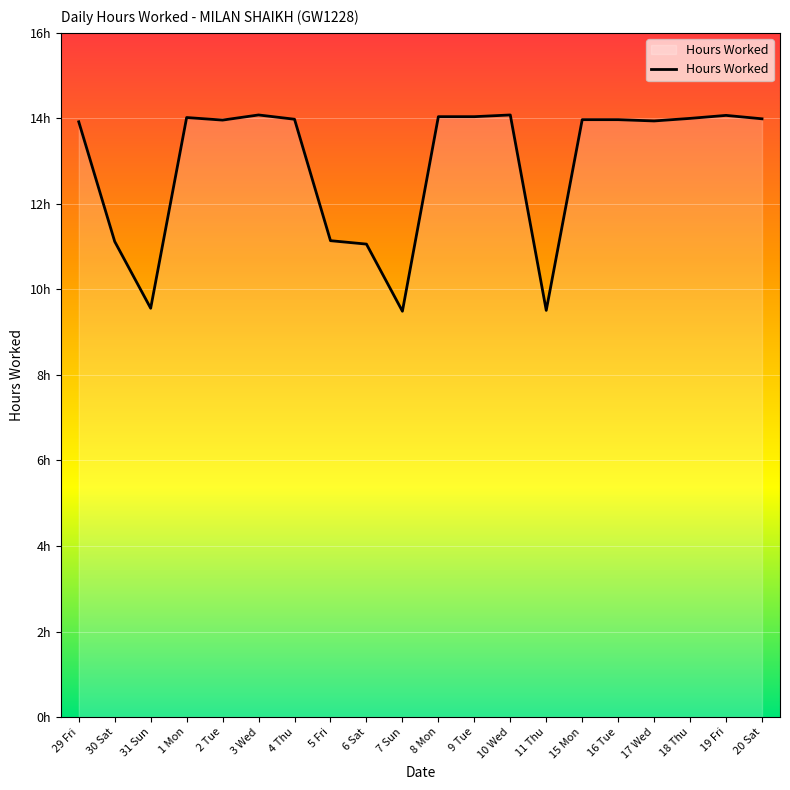

What is the label of the 8th point from the left?

5 Fri